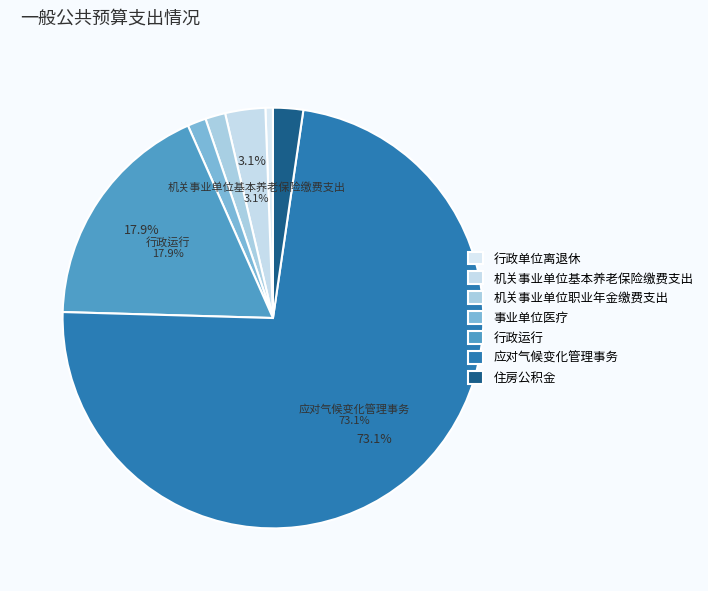

Which slice is the smallest?

行政单位离退休